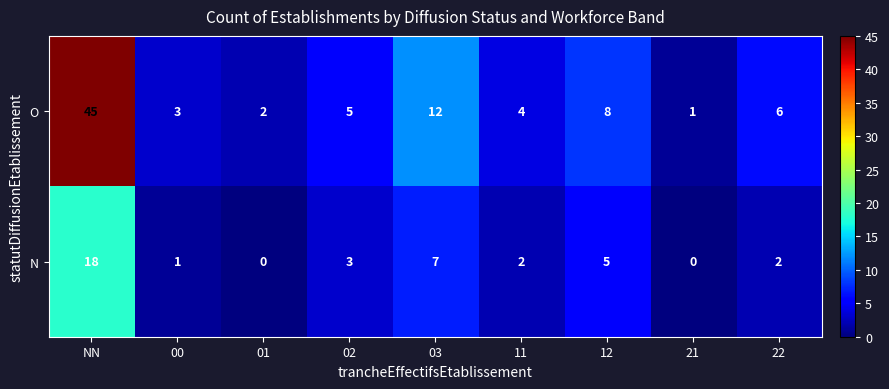

At which category does the chart reach its peak across all series?

NN